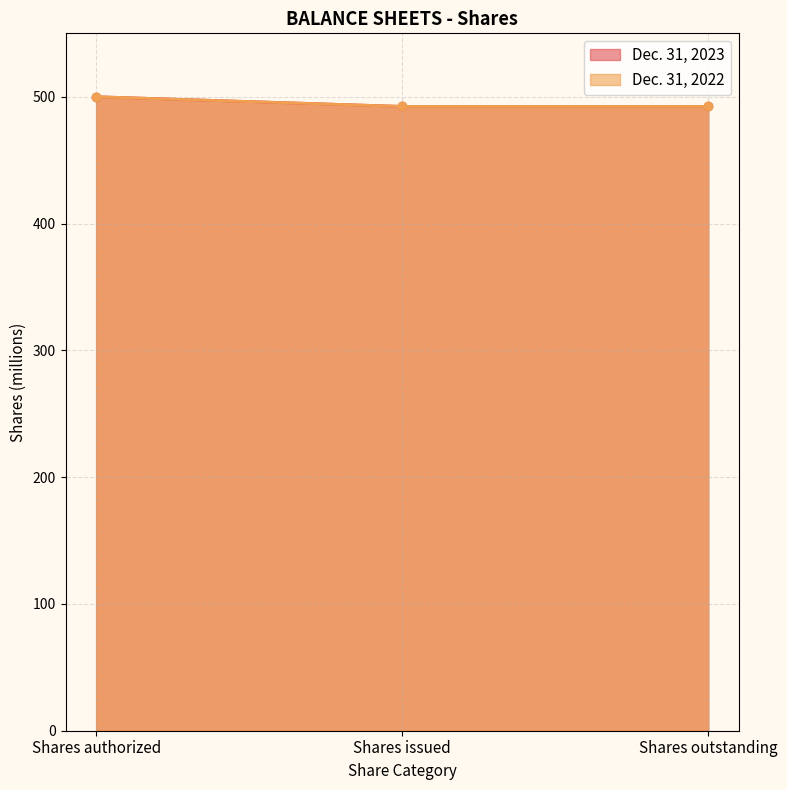

Reading left to right, transcribe all the data shown in this chart.

Dec. 31, 2023: 500.0	492.4	492.4
Dec. 31, 2022: 500.0	492.4	492.4